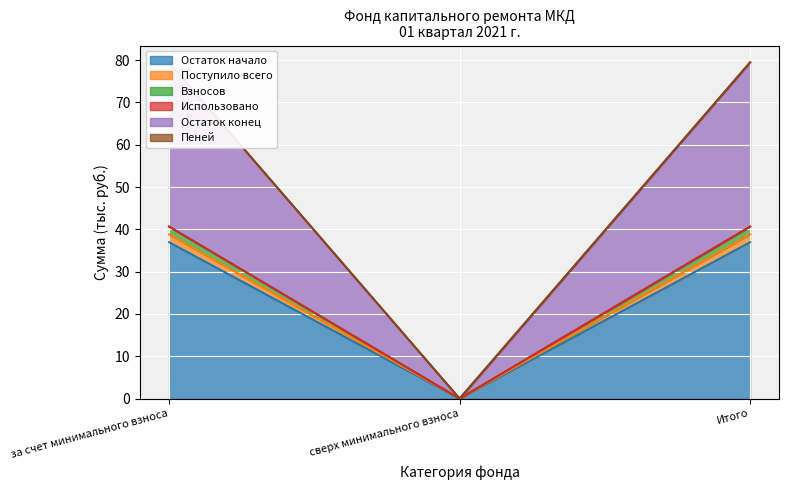

At which label does Поступило всего reach its peak?

за счет минимального взноса